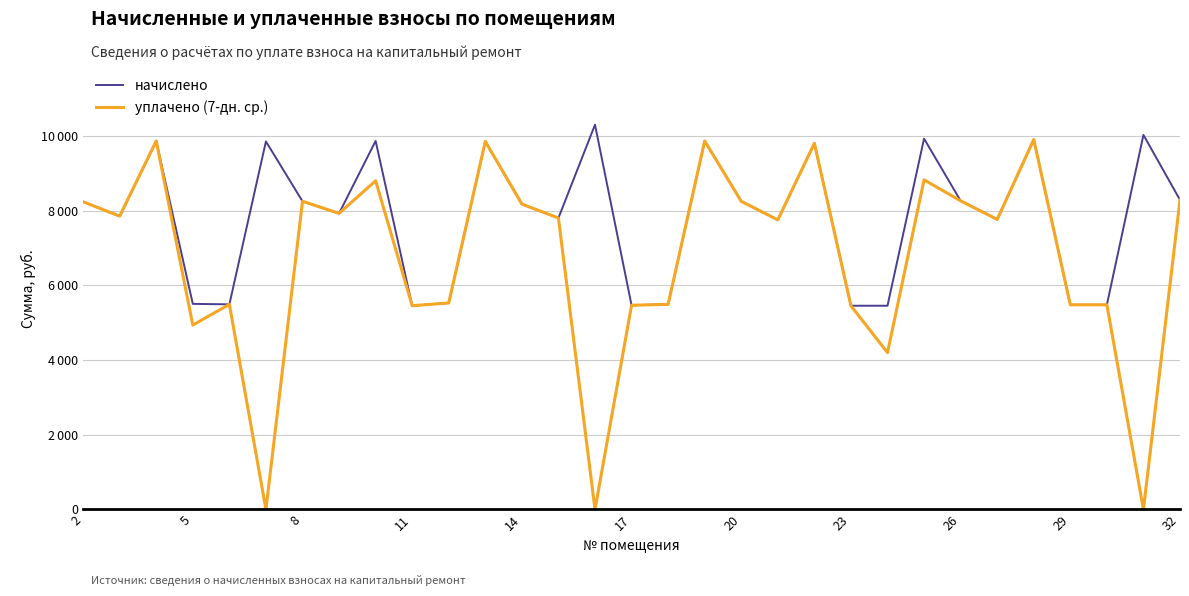

Which series has the largest total across all categories?

начислено